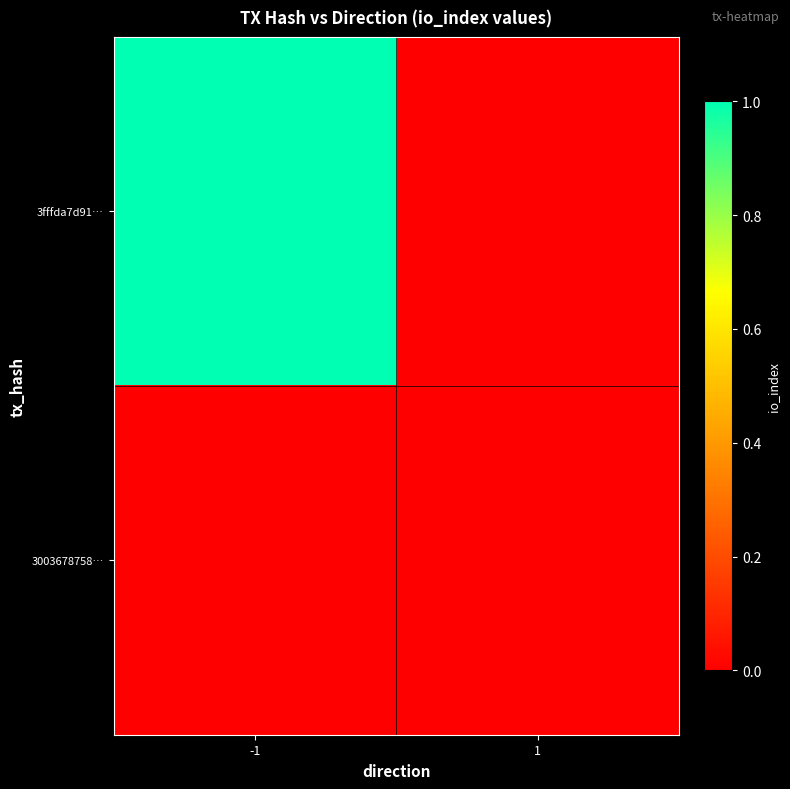

Which series has the largest range (max minus min)?

3fffda7d91…